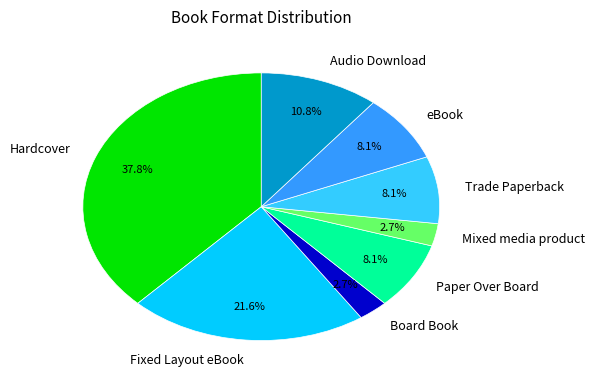

What percentage is the Mixed media product slice, to the nearest percent?

3%